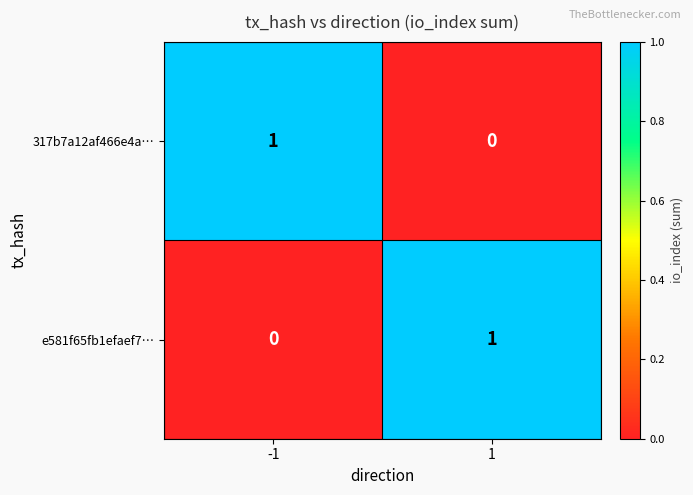

Count the number of categories in the chart.

2